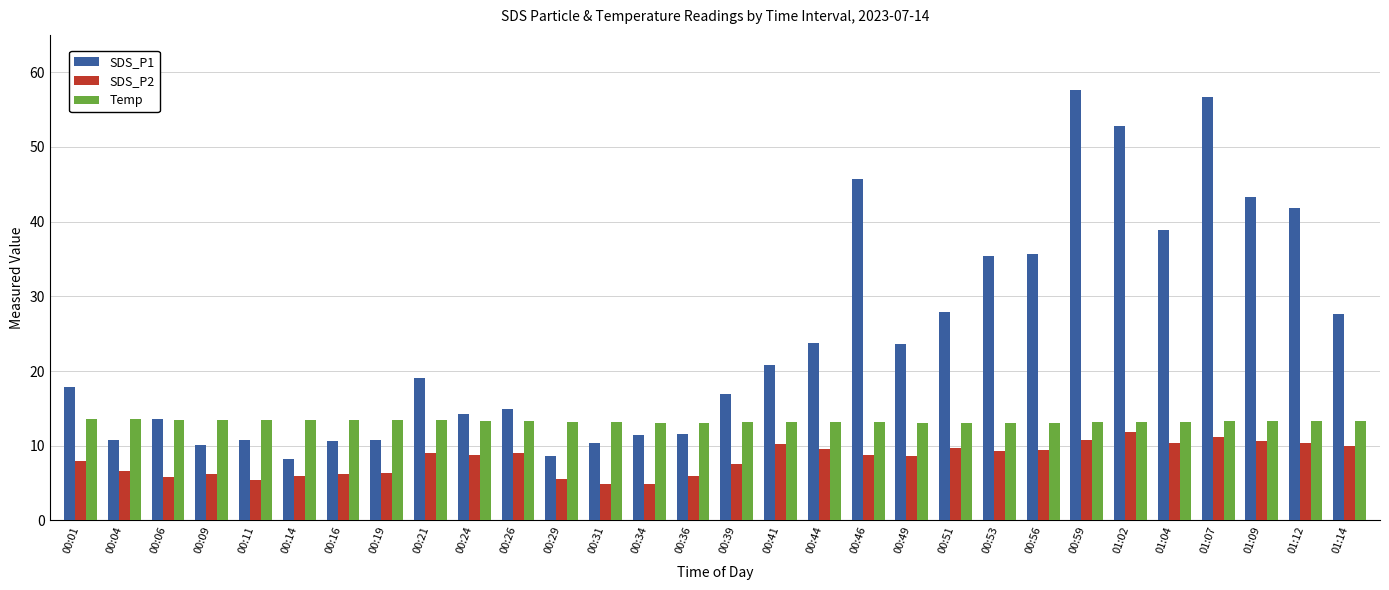

True or false: SDS_P2 has a value of 8.0 at 00:01.

True